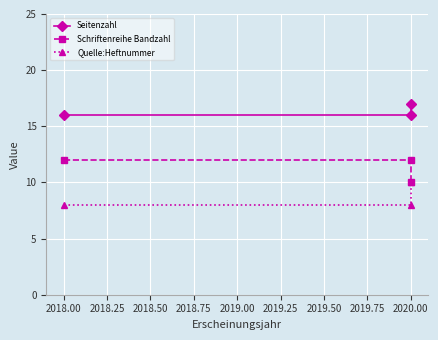

What is the sum of all Schriftenreihe Bandzahl values?

34